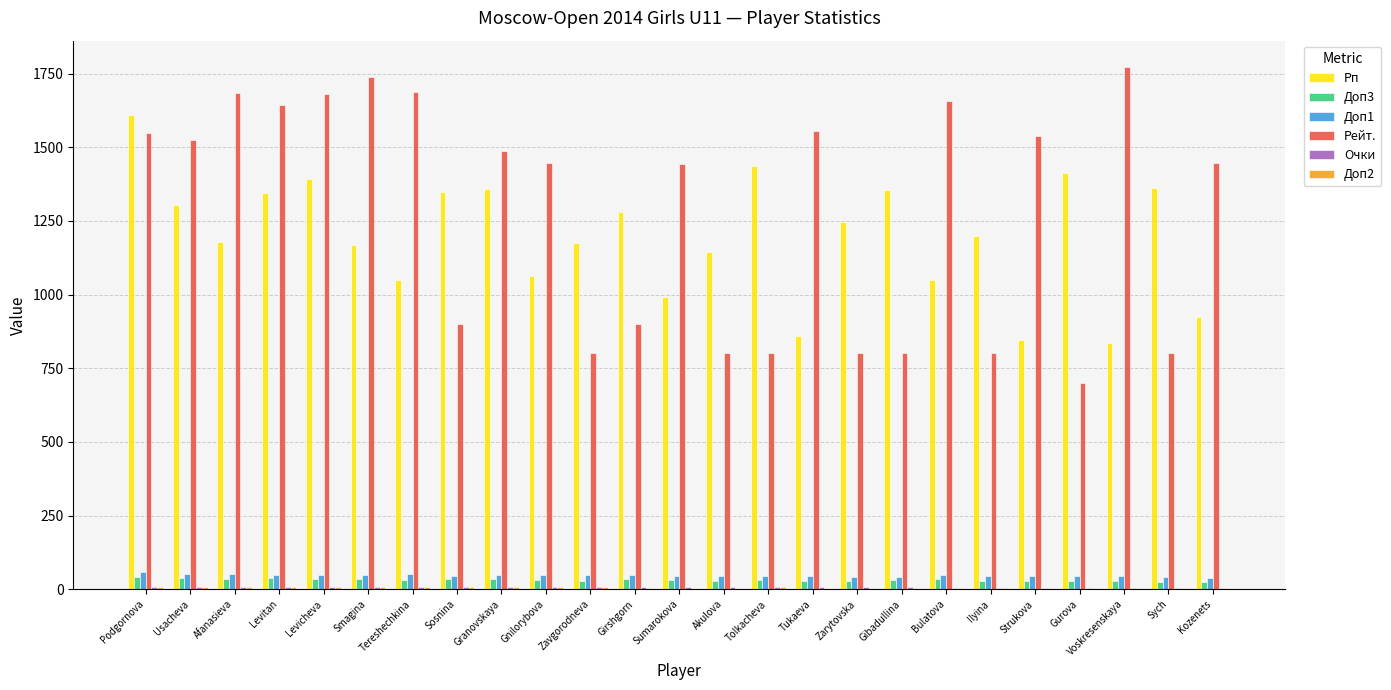

At which category is the sum across all series the highest?

Podgornova